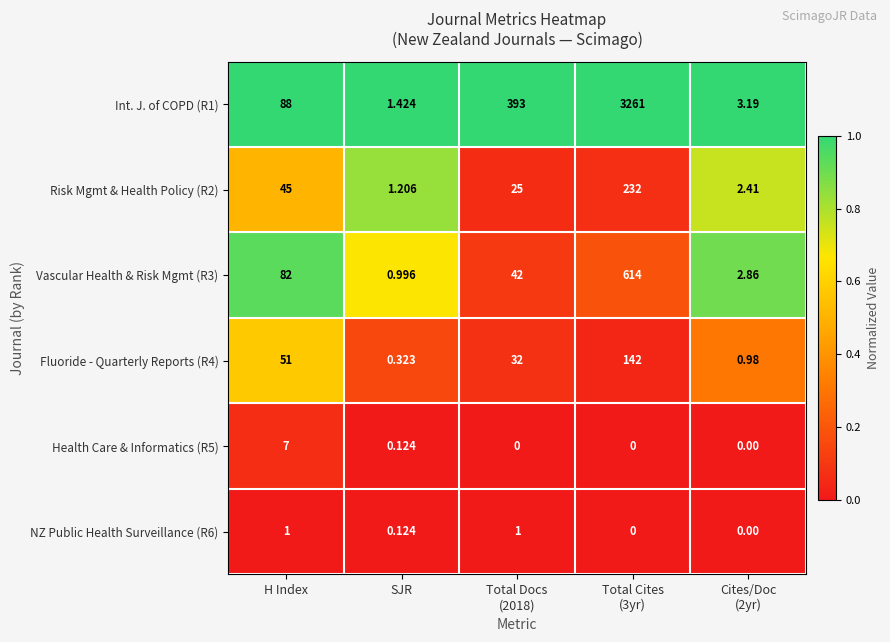

Is the value of Vascular Health & Risk Mgmt (R3) at H Index greater than the value of Health Care & Informatics (R5) at H Index?

Yes